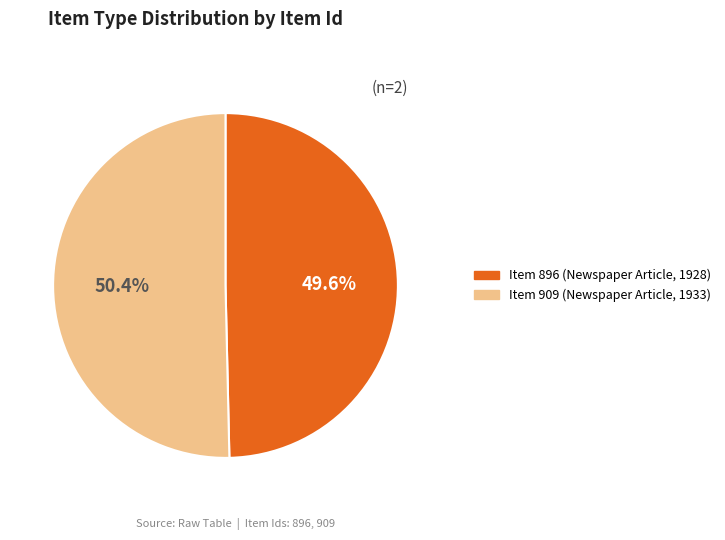

Is there a majority slice in this chart?

Yes